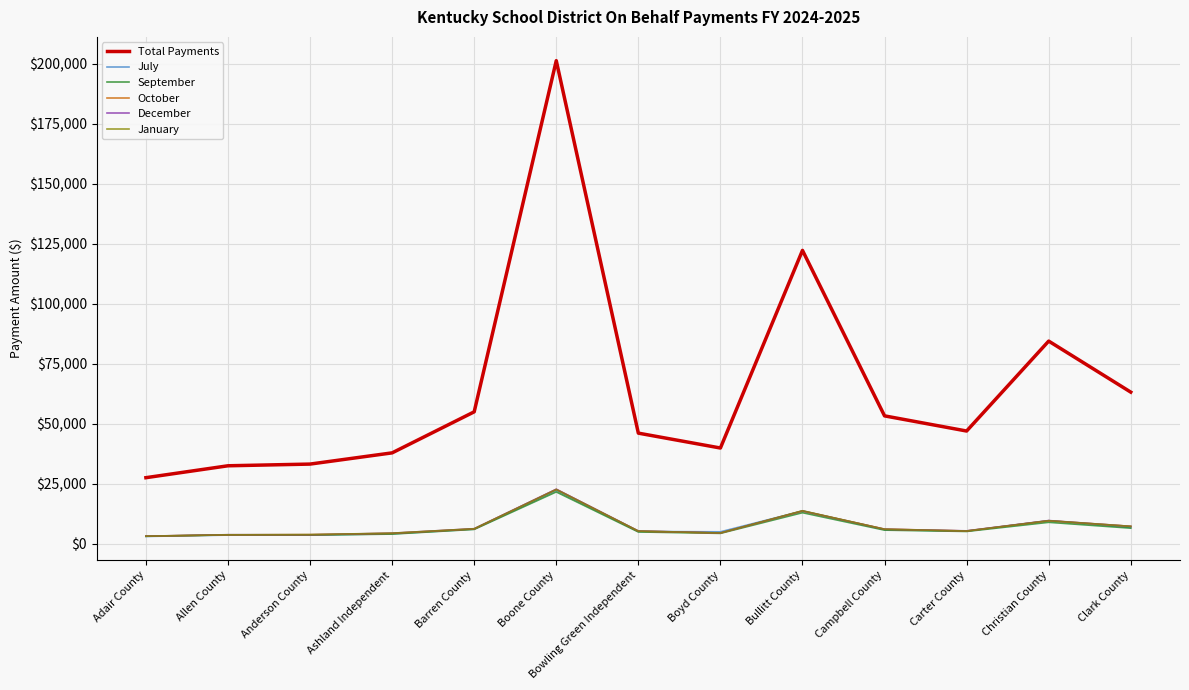

True or false: December and Total Payments cross at least once.

False